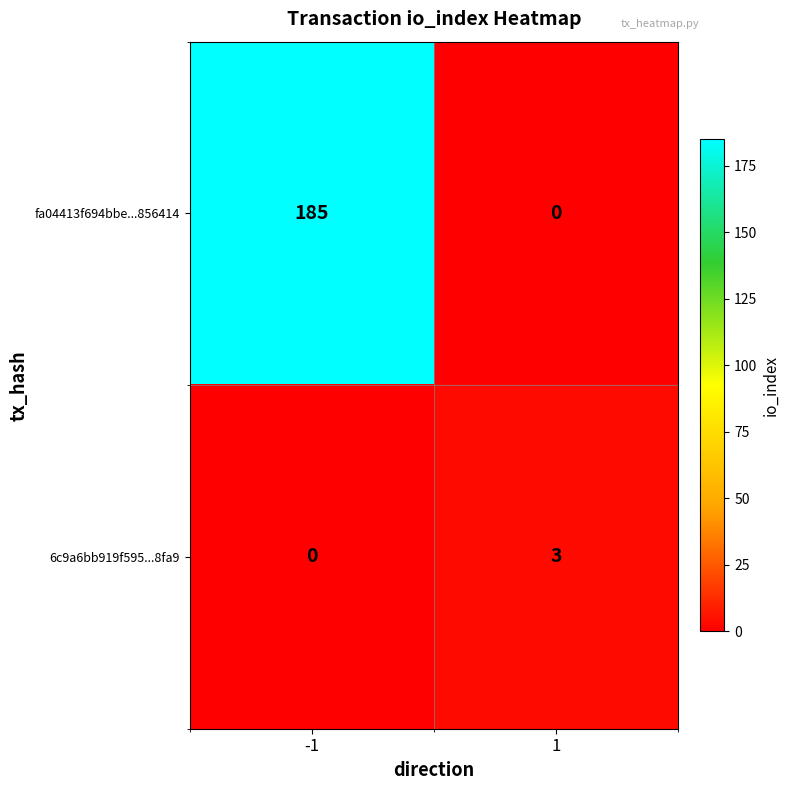

Count the number of data series in this chart.

2